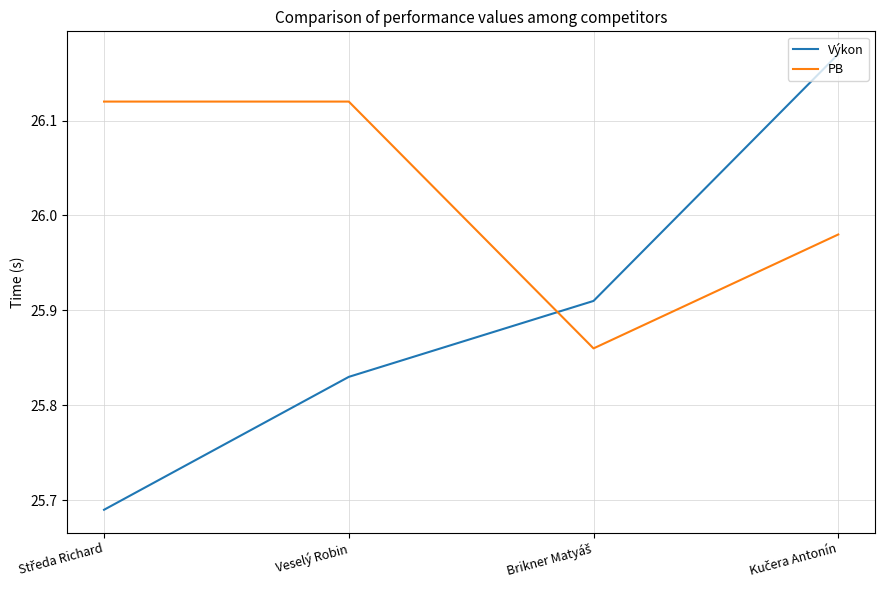

True or false: PB and Výkon cross at least once.

True